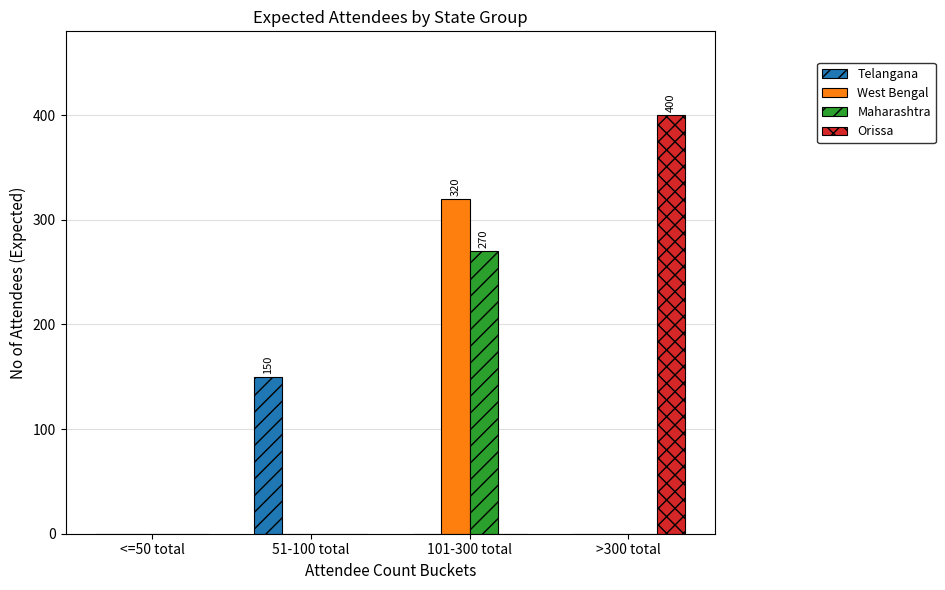

Which series changed the most between <=50 total and 101-300 total?

West Bengal